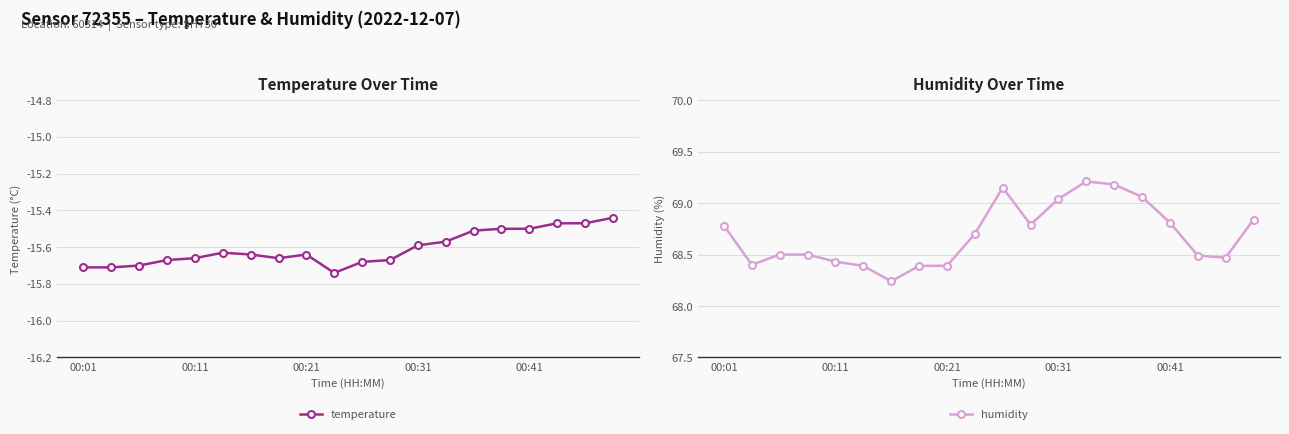

Is the value of temperature at 11 greater than the value of humidity at 00:41?

No